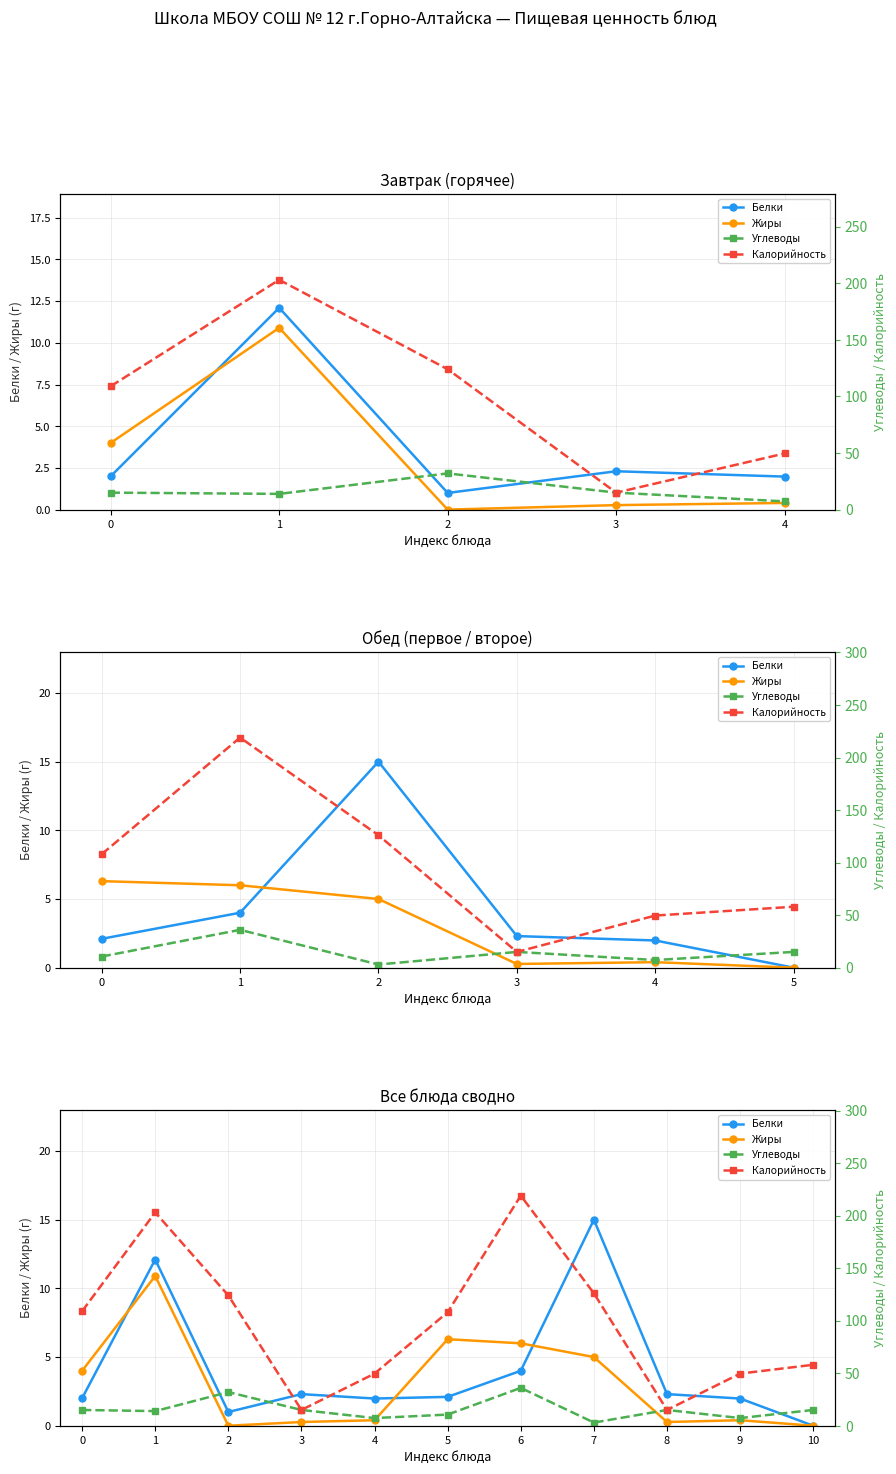

Reading left to right, transcribe all the data shown in this chart.

Белки: 2.0	12.1	1.0	2.3	2.0	2.1	4.0	15.0	2.3	2.0	0.0
Жиры: 4.0	10.9	0.0	0.3	0.4	6.3	6.0	5.0	0.3	0.4	0.0
Углеводы: 15.0	13.9	32.0	15.0	7.3	10.6	36.0	3.0	15.0	7.3	15.0
Калорийность: 109.0	203.0	124.0	15.0	49.6	108.0	219.0	126.0	15.0	49.6	58.0